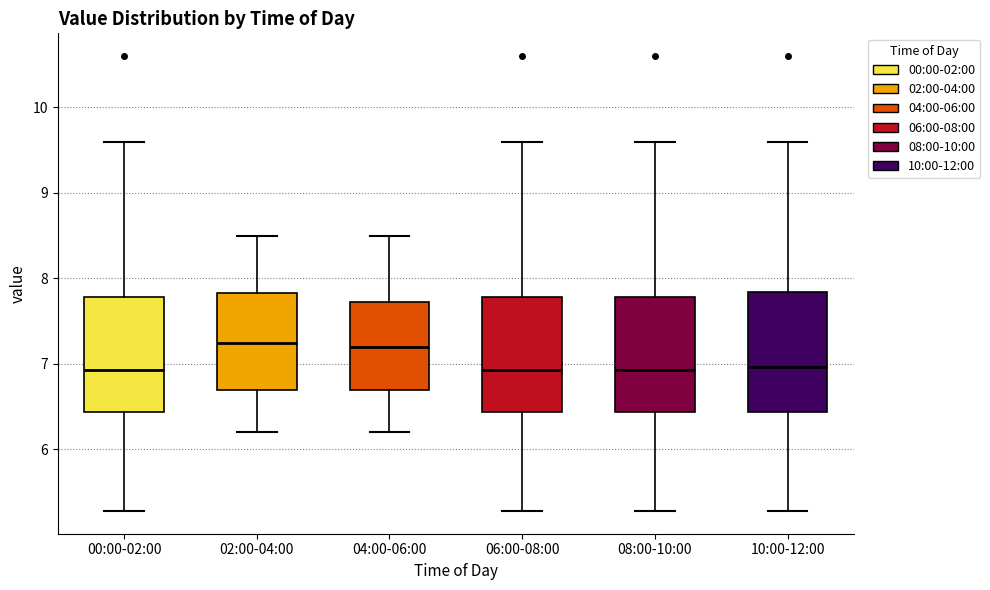

Reading left to right, read every box against the y-axis: the position of its median line, the range the box covers, and the ends of its whiskers. The values are not printed on the chart, so give them approximately, as read against the axis.

00:00-02:00: median 6.9, box 6.4 to 7.8, whiskers 5.3 to 9.6
02:00-04:00: median 7.3, box 6.7 to 7.8, whiskers 6.2 to 8.5
04:00-06:00: median 7.2, box 6.7 to 7.7, whiskers 6.2 to 8.5
06:00-08:00: median 6.9, box 6.4 to 7.8, whiskers 5.3 to 9.6
08:00-10:00: median 6.9, box 6.4 to 7.8, whiskers 5.3 to 9.6
10:00-12:00: median 7.0, box 6.4 to 7.8, whiskers 5.3 to 9.6